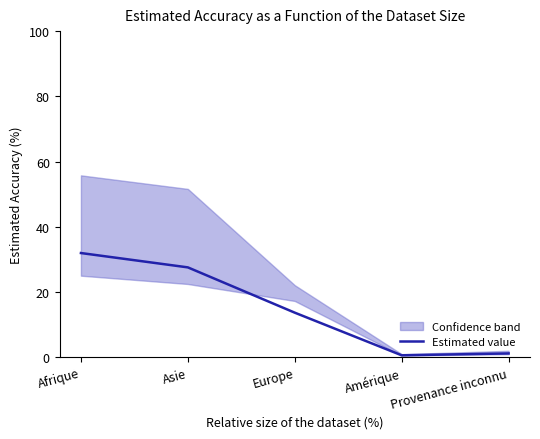

List the labels in order of value, smallest first.

Amérique, Provenance inconnu, Europe, Asie, Afrique